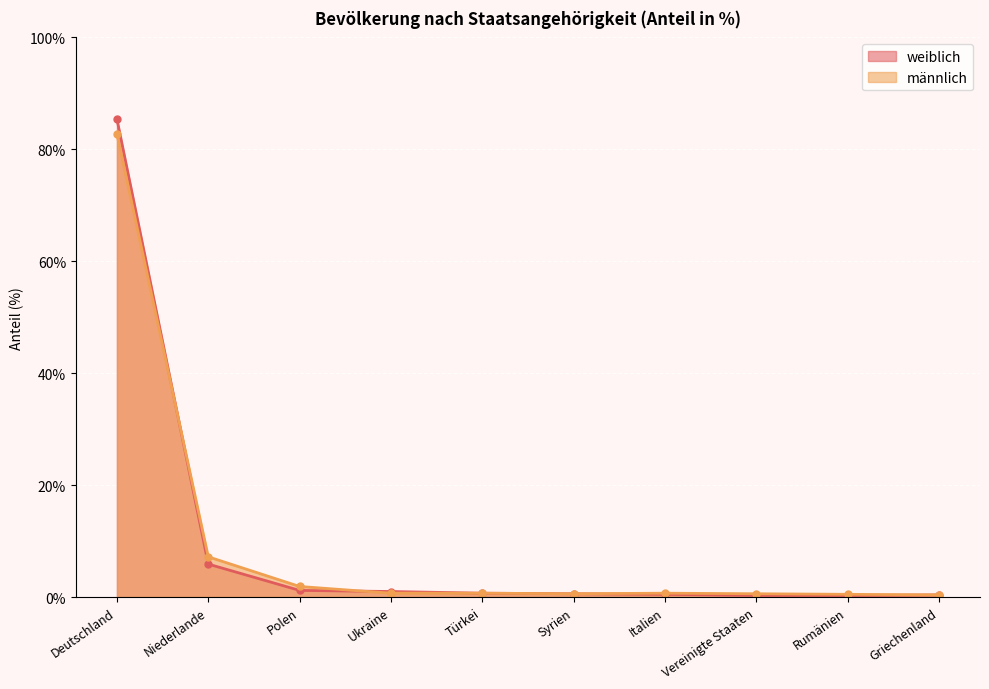

Rank the categories by weiblich value from highest to lowest.

Deutschland, Niederlande, Polen, Ukraine, Türkei, Syrien, Italien, Griechenland, Vereinigte Staaten, Rumänien